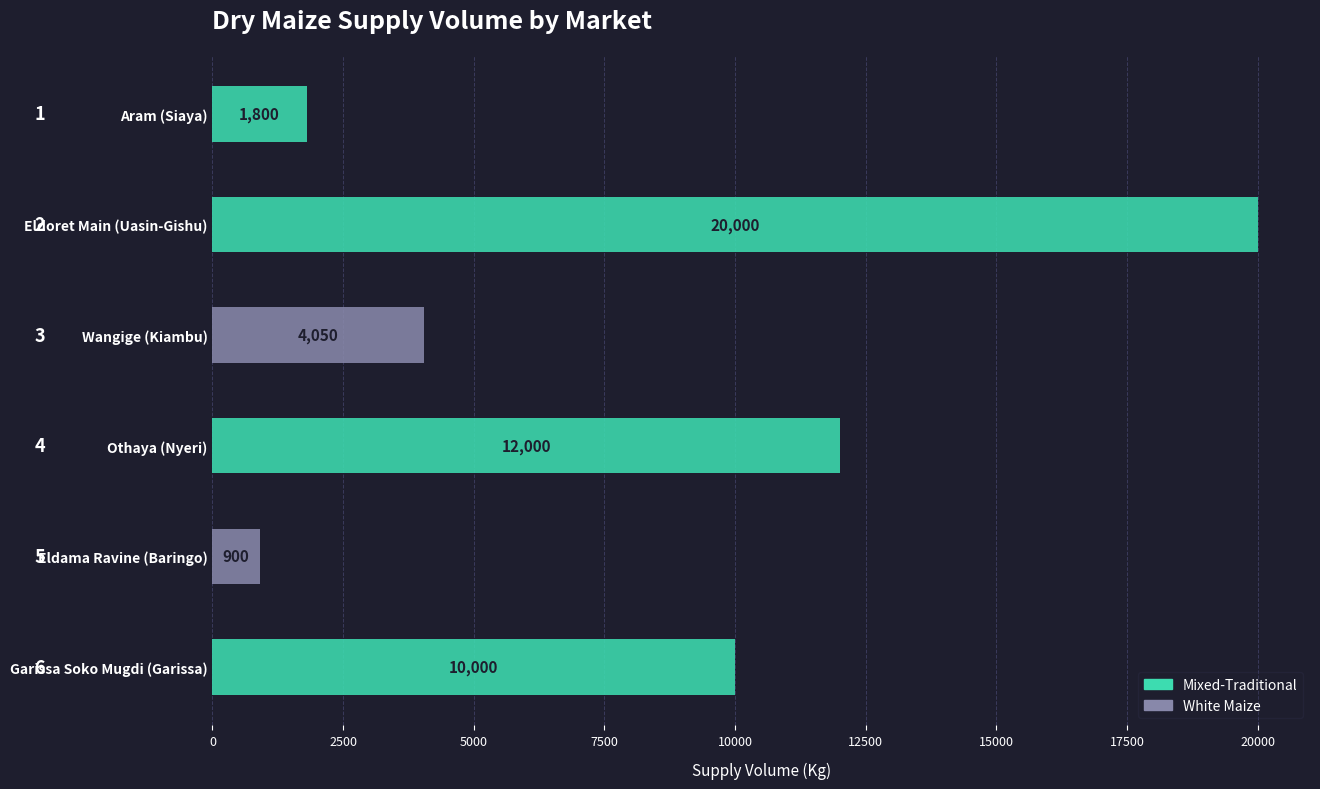

True or false: the data shows 14512 at Garissa Soko Mugdi (Garissa).

False